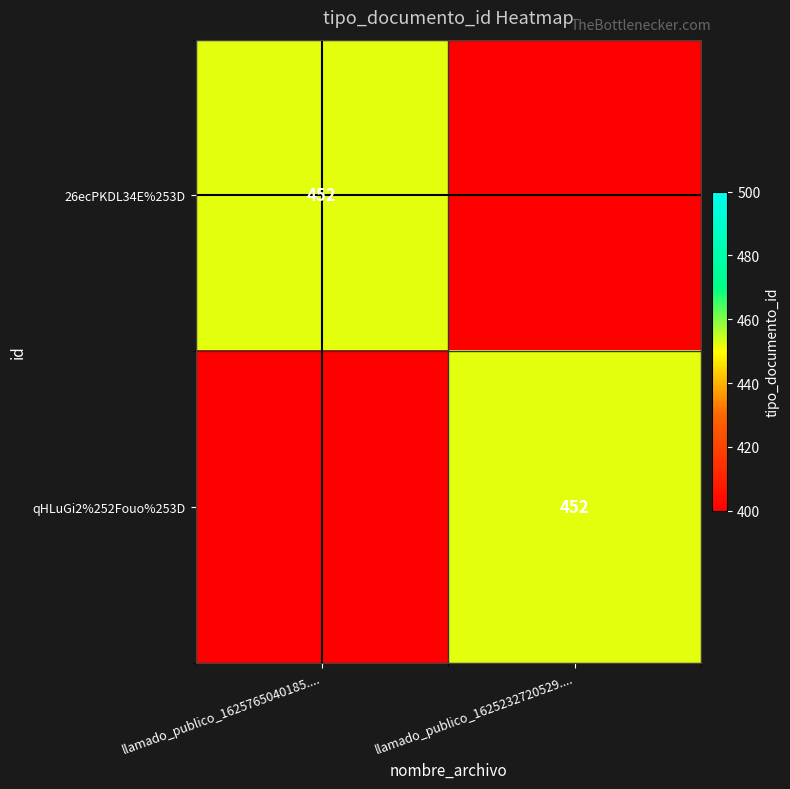

Is it true that 26ecPKDL34E%253D equals 452 at llamado_publico_1625765040185....?

True